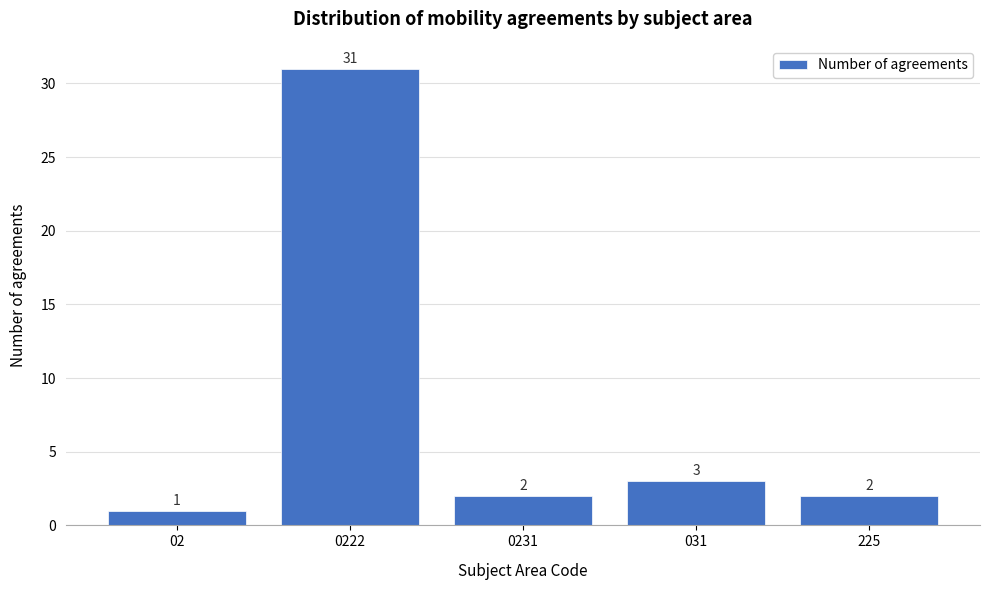

Reading left to right, what are all the values shown in this chart?

1	31	2	3	2